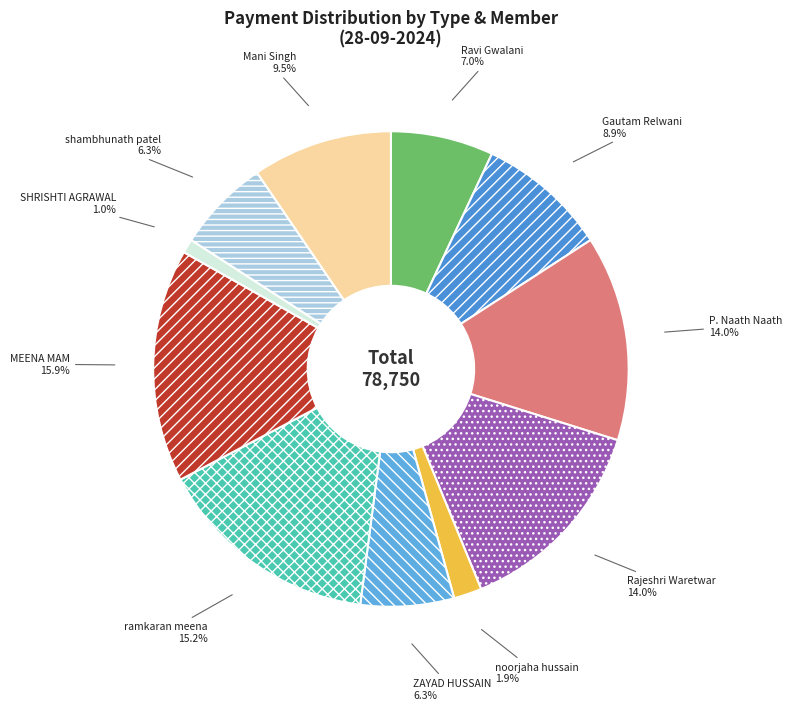

To the nearest percent, what is the difference between the largest and smallest slice percentages?

15%